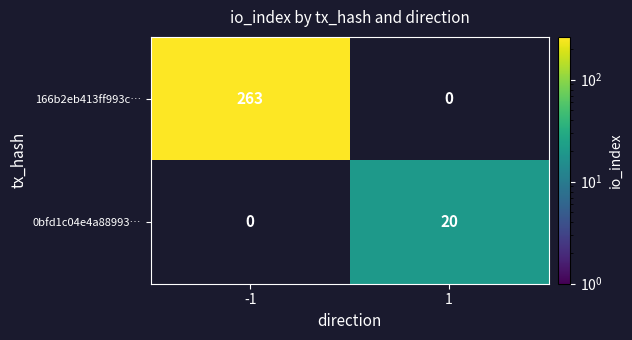

The value of 0bfd1c04e4a88993… at 1 is 11. True or false?

False